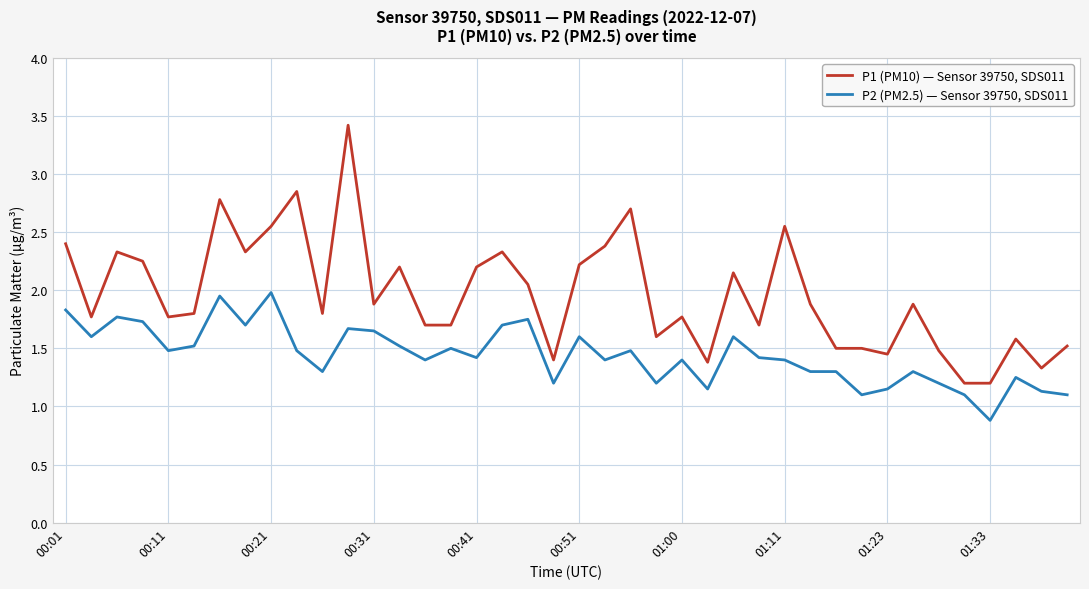

Which series has the largest range (max minus min)?

P1 (PM10) — Sensor 39750, SDS011